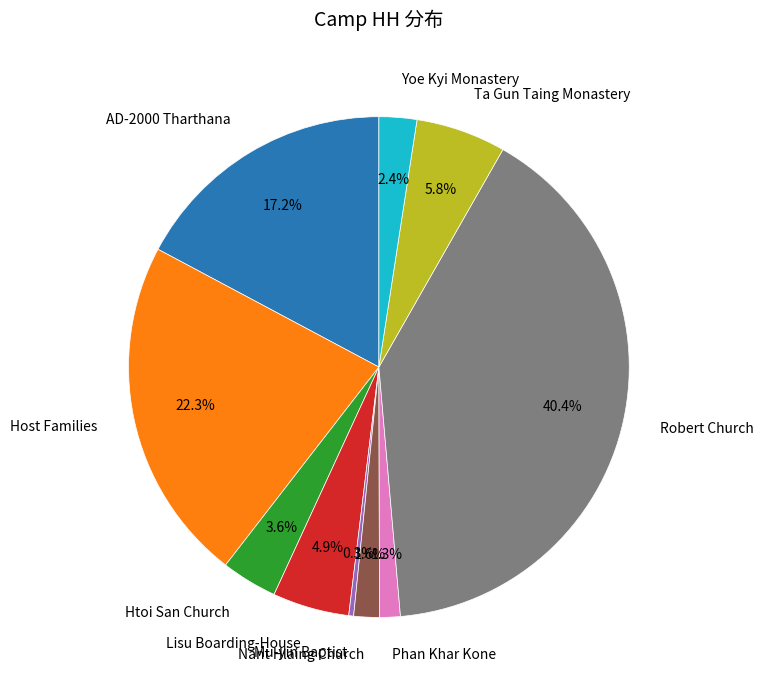

Do Nant Hlaing Church and AD-2000 Tharthana together represent more than half of the pie?

No